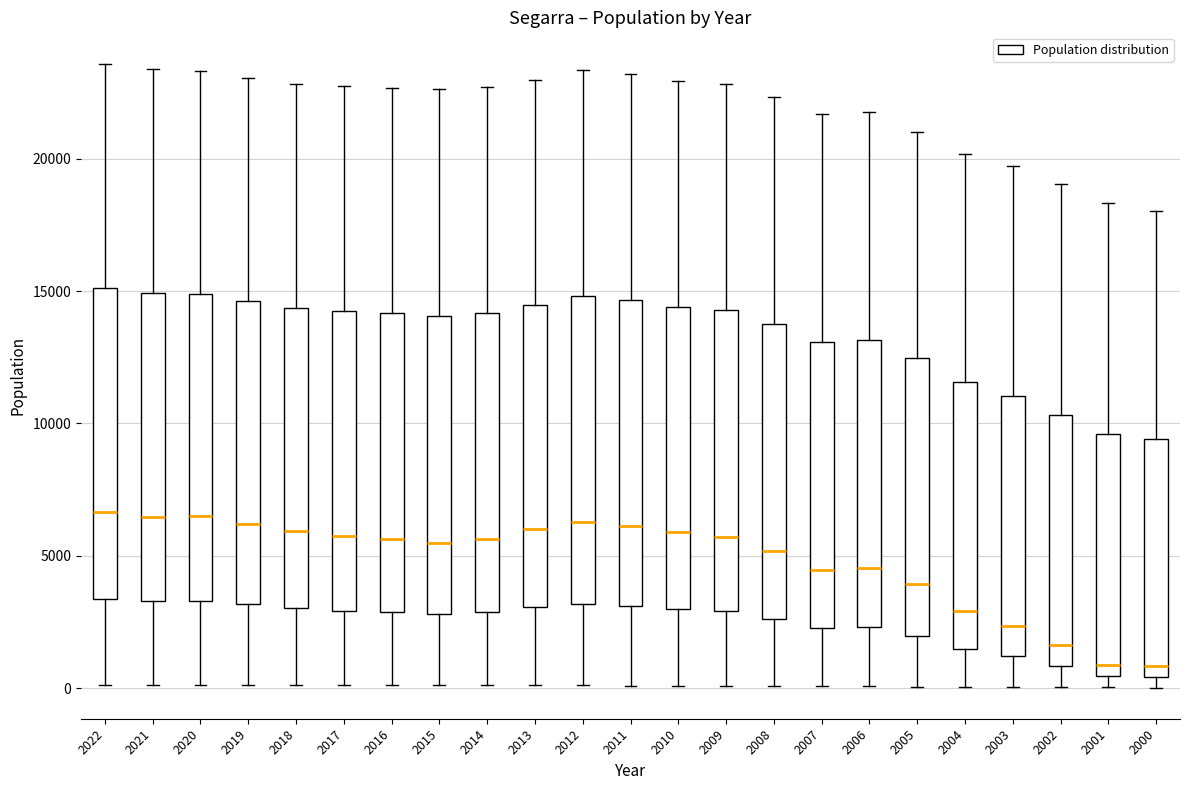

Reading left to right, read every box against the y-axis: the position of its median line, the range the box covers, and the ends of its whiskers. The values are not printed on the chart, so give them approximately, as read against the axis.

2022: median 6500, box 3500 to 15000, whiskers 0 to 23500
2021: median 6500, box 3500 to 15000, whiskers 0 to 23500
2020: median 6500, box 3500 to 15000, whiskers 0 to 23500
2019: median 6000, box 3000 to 14500, whiskers 0 to 23000
2018: median 6000, box 3000 to 14500, whiskers 0 to 23000
2017: median 5500, box 3000 to 14000, whiskers 0 to 22500
2016: median 5500, box 3000 to 14000, whiskers 0 to 22500
2015: median 5500, box 3000 to 14000, whiskers 0 to 22500
2014: median 5500, box 3000 to 14000, whiskers 0 to 22500
2013: median 6000, box 3000 to 14500, whiskers 0 to 23000
2012: median 6500, box 3000 to 15000, whiskers 0 to 23500
2011: median 6000, box 3000 to 14500, whiskers 0 to 23000
2010: median 6000, box 3000 to 14500, whiskers 0 to 23000
2009: median 5500, box 3000 to 14500, whiskers 0 to 23000
2008: median 5000, box 2500 to 14000, whiskers 0 to 22500
2007: median 4500, box 2500 to 13000, whiskers 0 to 21500
2006: median 4500, box 2500 to 13000, whiskers 0 to 22000
2005: median 4000, box 2000 to 12500, whiskers 0 to 21000
2004: median 3000, box 1500 to 11500, whiskers 0 to 20000
2003: median 2500, box 1000 to 11000, whiskers 0 to 19500
2002: median 1500, box 1000 to 10500, whiskers 0 to 19000
2001: median 1000, box 500 to 9500, whiskers 0 to 18500
2000: median 1000, box 500 to 9500, whiskers 0 to 18000